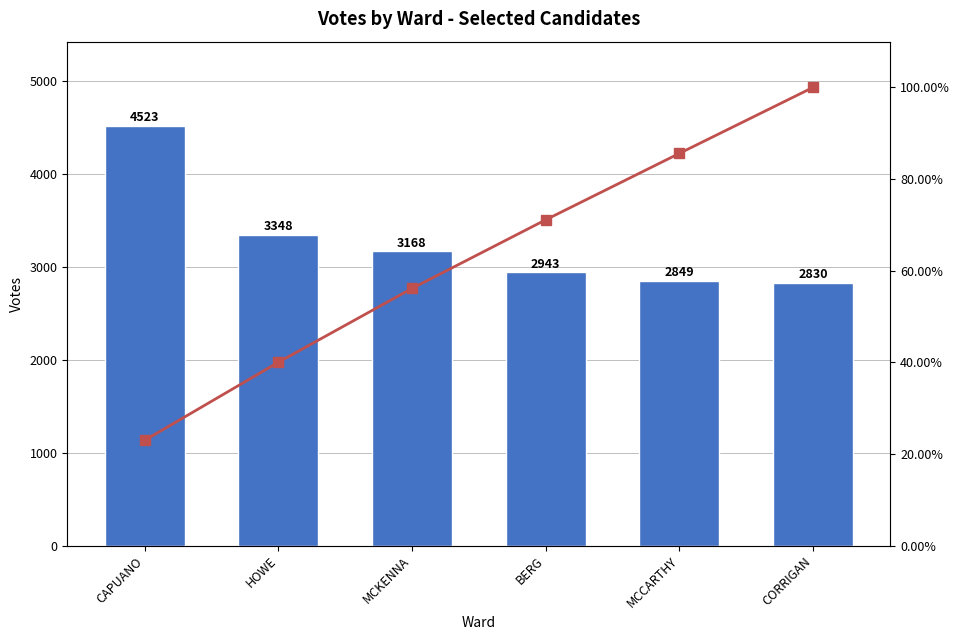

Which series changed the most between MCKENNA and MCCARTHY?

Votes